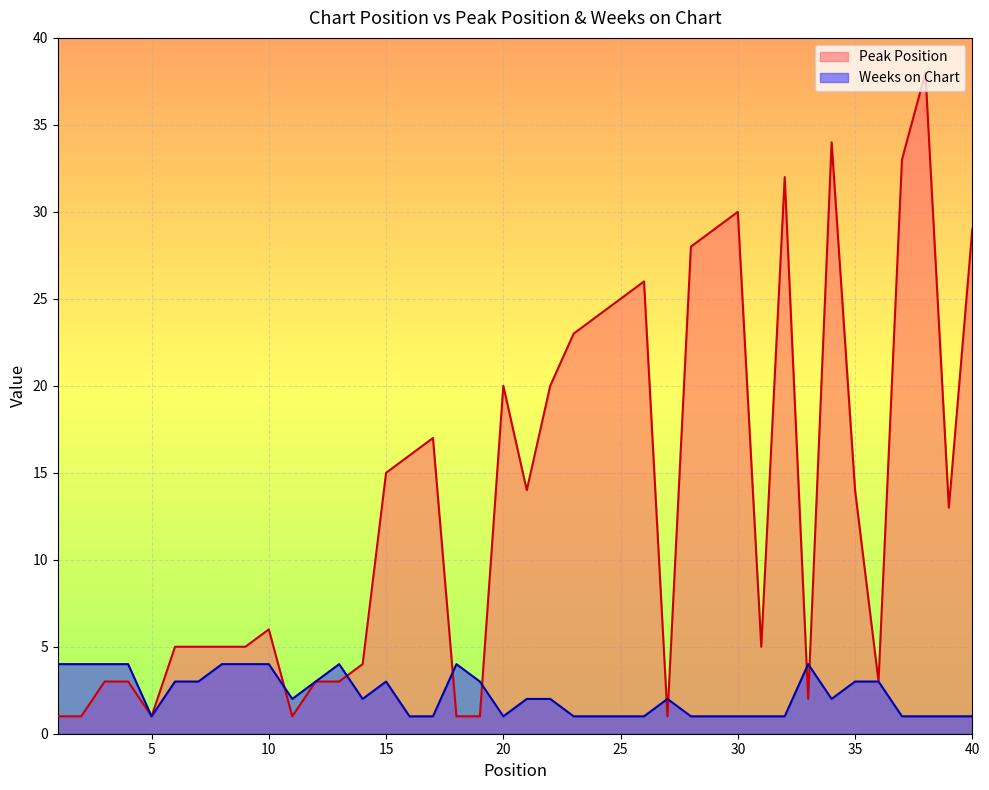

What is the difference between the maximum and minimum values in the Weeks on Chart series?

3